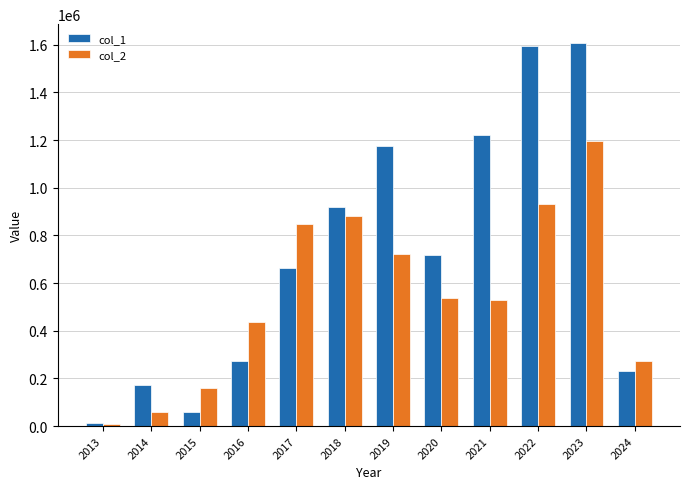

True or false: col_2 has a value of 435671.7 at 2022.

False